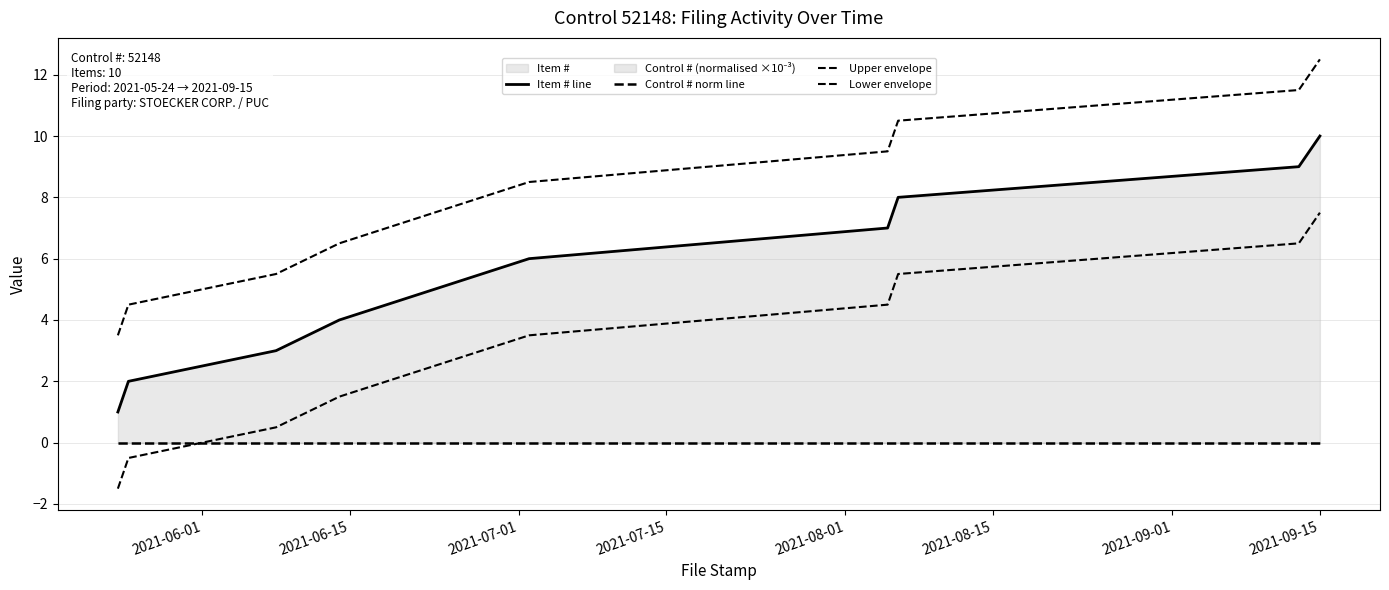

True or false: Upper envelope and Control # norm line cross at least once.

False